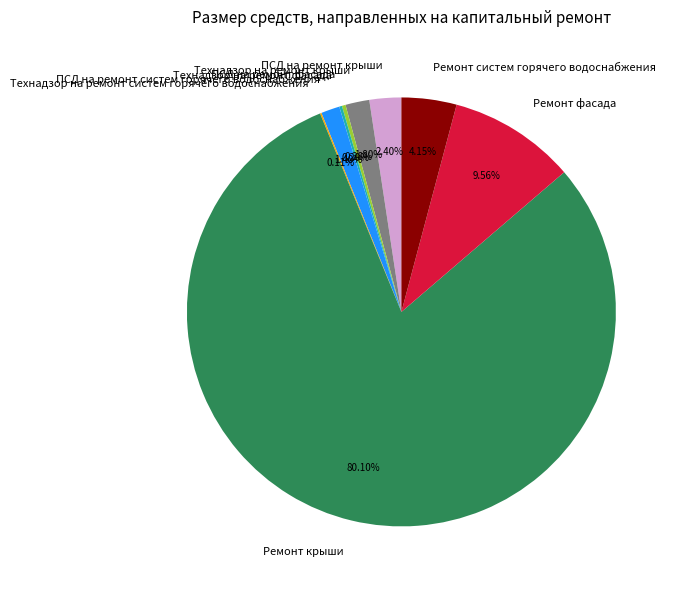

Which has a higher value, ПСД на ремонт крыши or Ремонт крыши?

Ремонт крыши